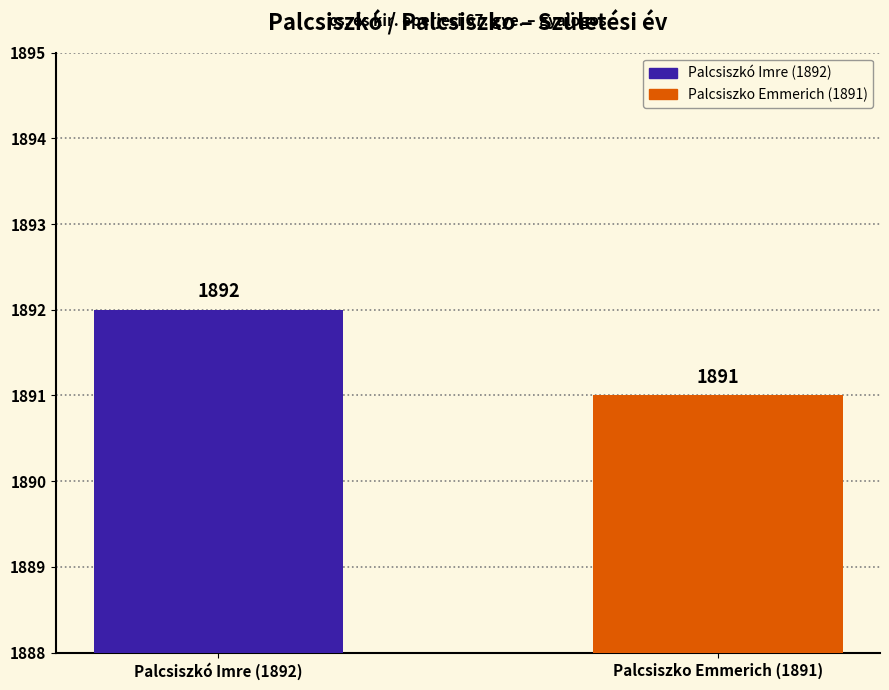

Reading right to left, extract all data points from this chart.

1891	1892